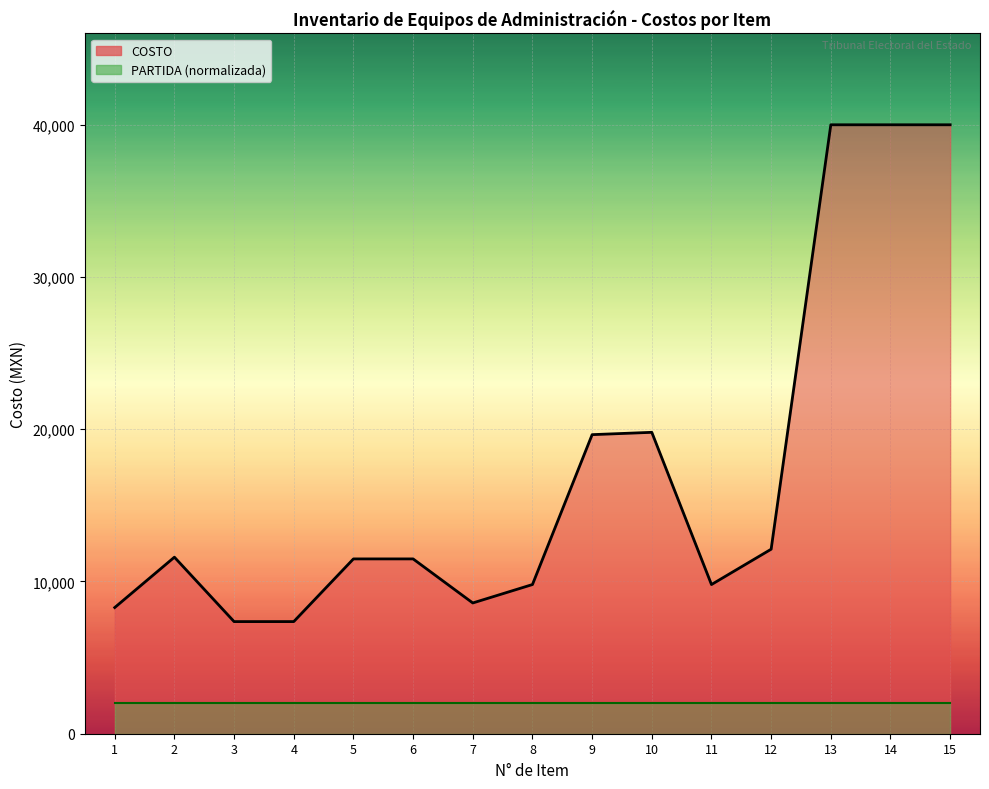

True or false: COSTO has more than 1 points higher than both neighbors.

True